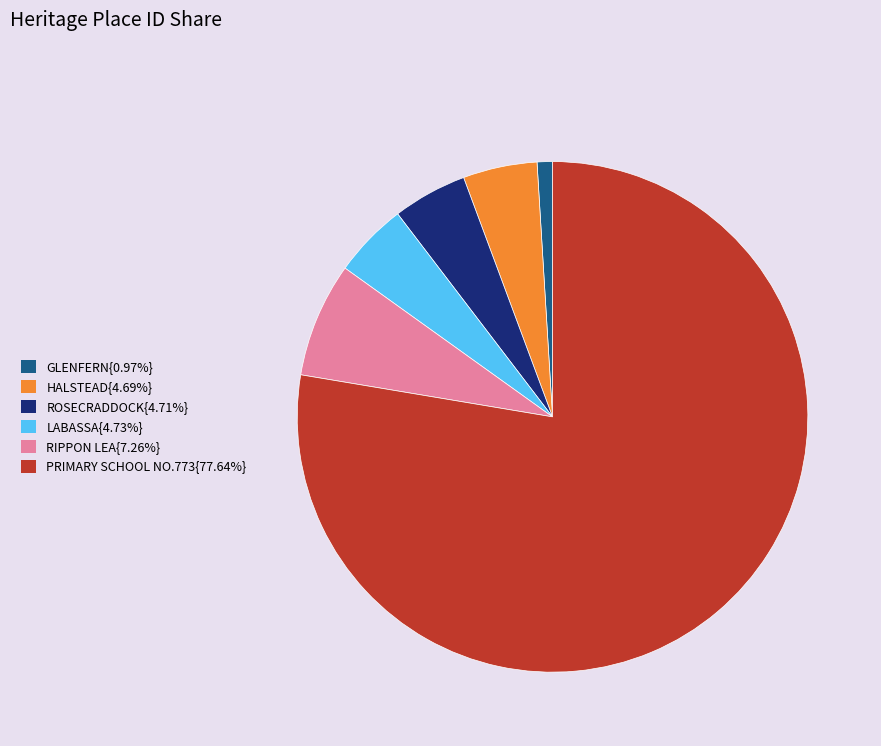

Is there any slice that represents more than half of the pie?

Yes